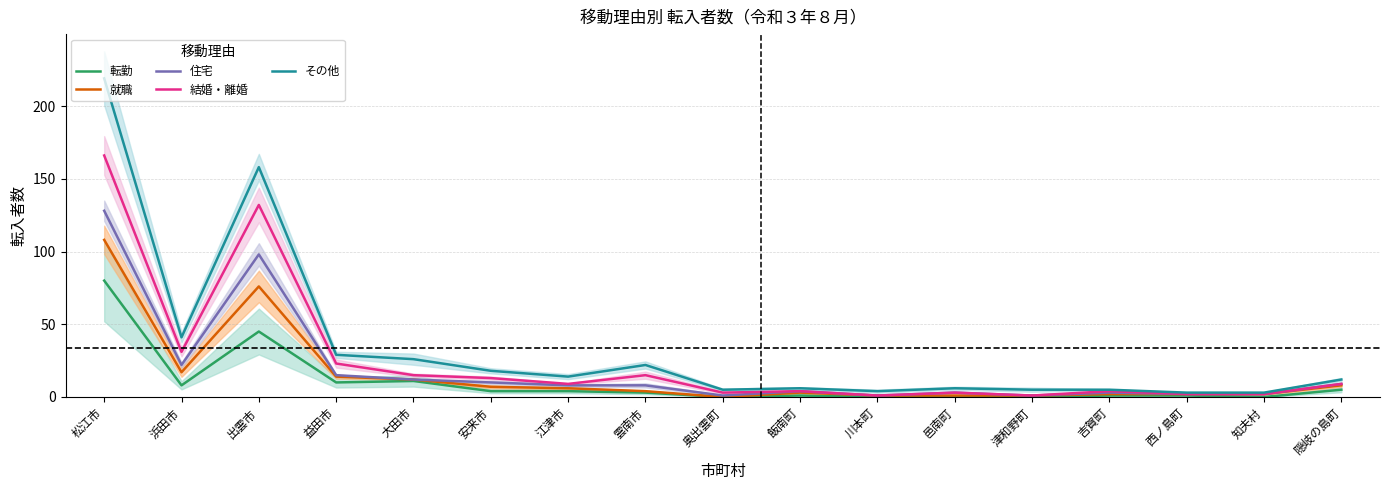

The value of 転勤 at 出雲市 is 45. True or false?

True